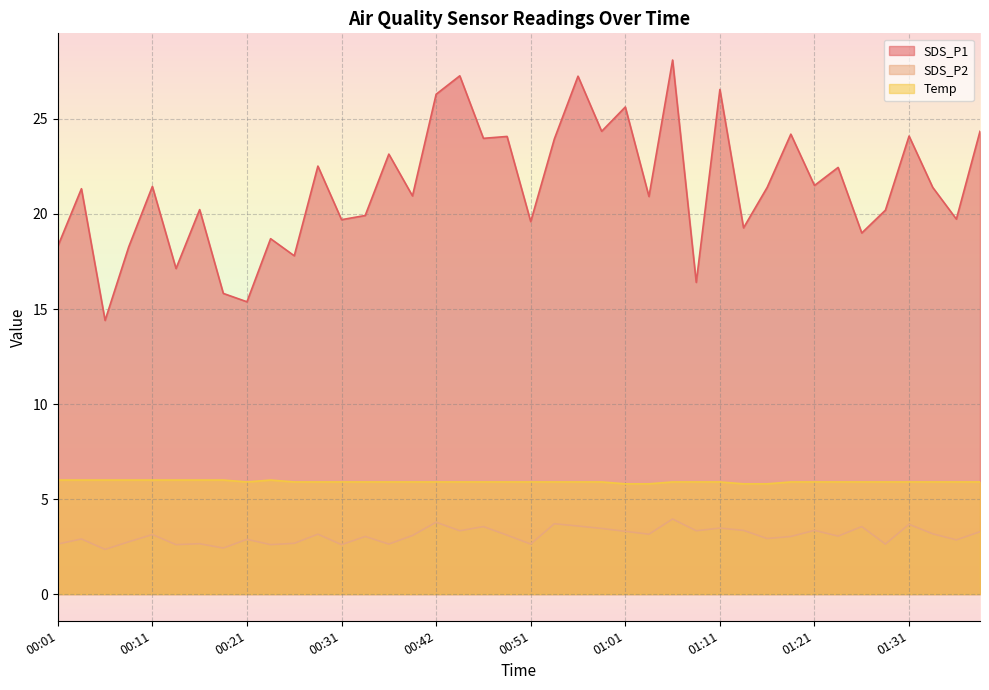

Reading right to left, transcribe all the data shown in this chart.

SDS_P1: 24.4	19.7	21.4	24.1	20.2	19.0	22.4	21.5	24.2	21.4	19.3	26.6	16.4	28.1	20.9	25.6	24.4	27.2	23.9	19.6	24.1	24.0	27.3	26.3	20.9	23.1	19.9	19.7	22.5	17.8	18.7	15.4	15.8	20.2	17.1	21.4	18.3	14.4	21.3	18.3
SDS_P2: 3.3	2.9	3.2	3.7	2.6	3.5	3.0	3.4	3.0	2.9	3.4	3.5	3.3	4.0	3.1	3.3	3.5	3.6	3.7	2.6	3.1	3.5	3.3	3.8	3.1	2.6	3.0	2.6	3.1	2.7	2.6	2.9	2.4	2.6	2.6	3.1	2.8	2.4	2.9	2.6
Temp: 5.9	5.9	5.9	5.9	5.9	5.9	5.9	5.9	5.9	5.8	5.8	5.9	5.9	5.9	5.8	5.8	5.9	5.9	5.9	5.9	5.9	5.9	5.9	5.9	5.9	5.9	5.9	5.9	5.9	5.9	6.0	5.9	6.0	6.0	6.0	6.0	6.0	6.0	6.0	6.0